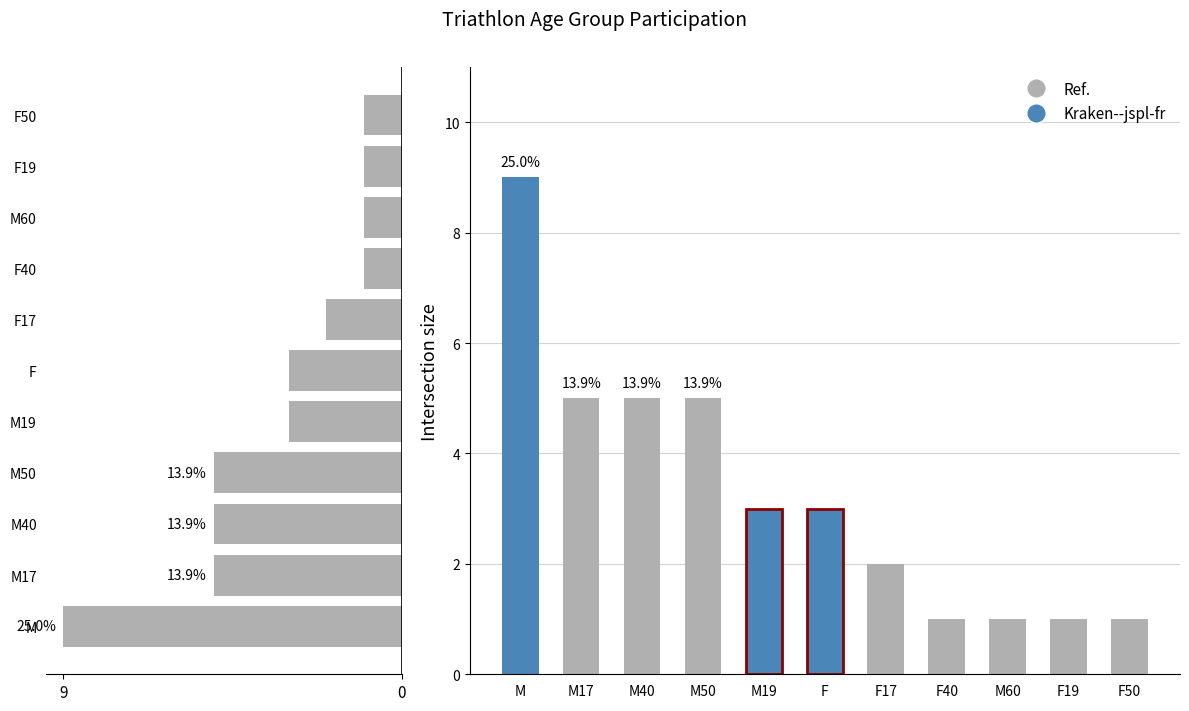

Reading left to right, transcribe all the data shown in this chart.

All groups: 9	5	5	5	3	3	2	1	1	1	1
Grupa count: 9	5	5	5	3	3	2	1	1	1	1